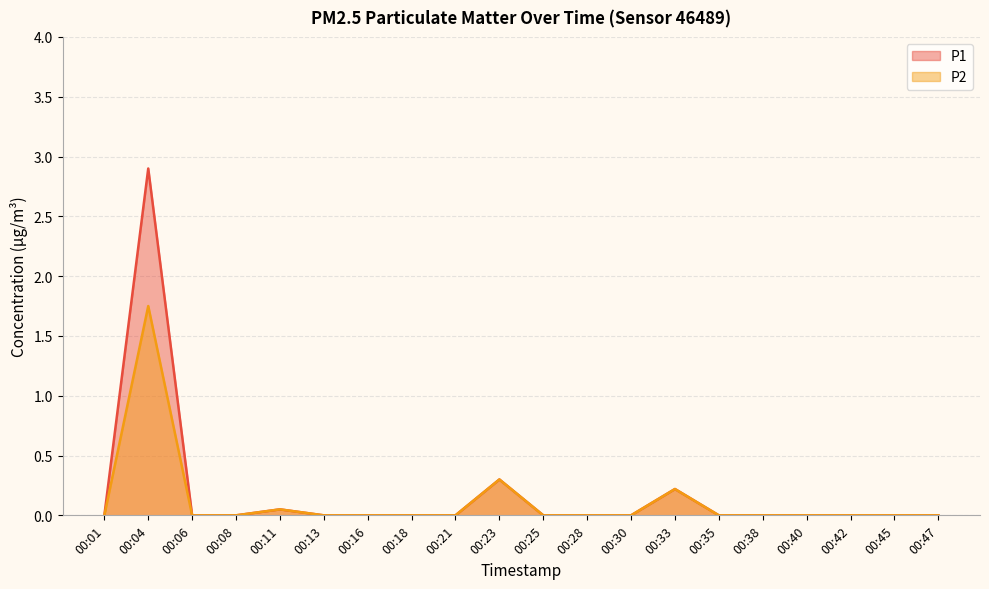

At which label does P2 reach its minimum?

00:01